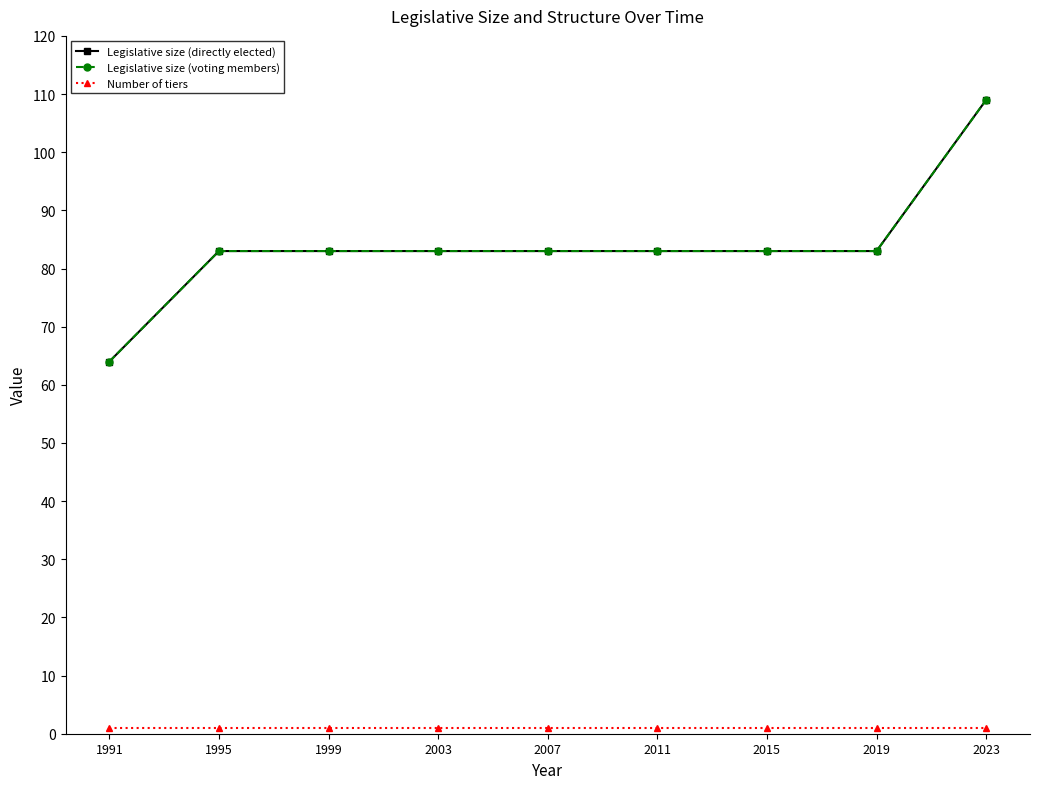

True or false: Legislative size (voting members) and Legislative size (directly elected) intersect in this chart.

False